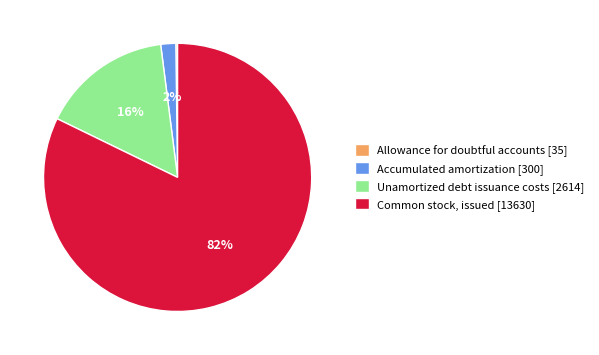

Do Common stock, issued and Accumulated amortization together represent more than half of the pie?

Yes